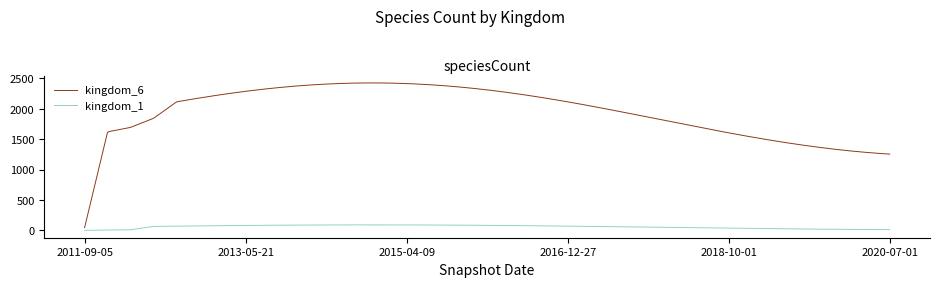

Which series has the largest total across all categories?

kingdom_6